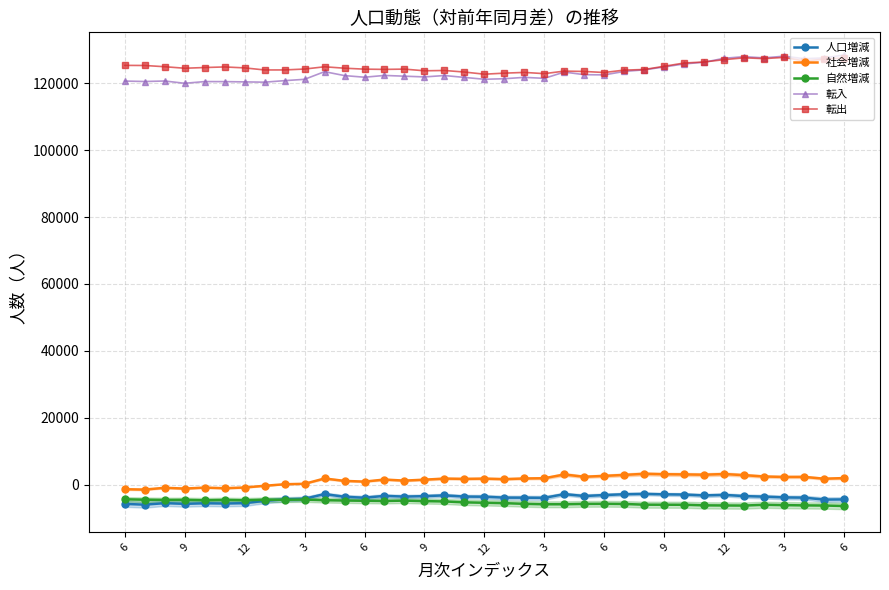

How many data points in 人口増減 are above -3636?

18